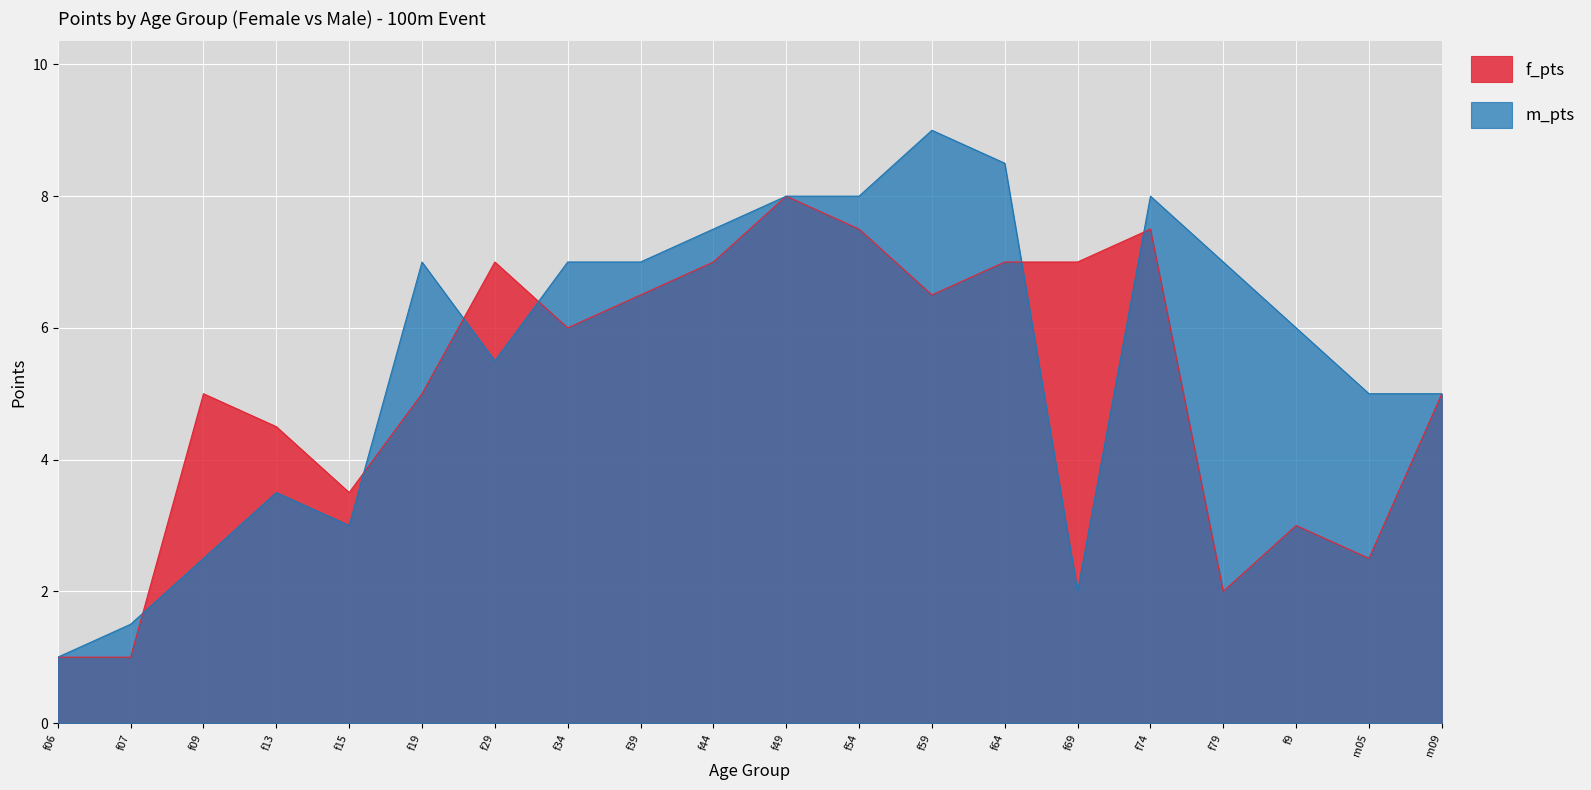

Rank the series by their maximum value, from highest to lowest.

m_pts, f_pts